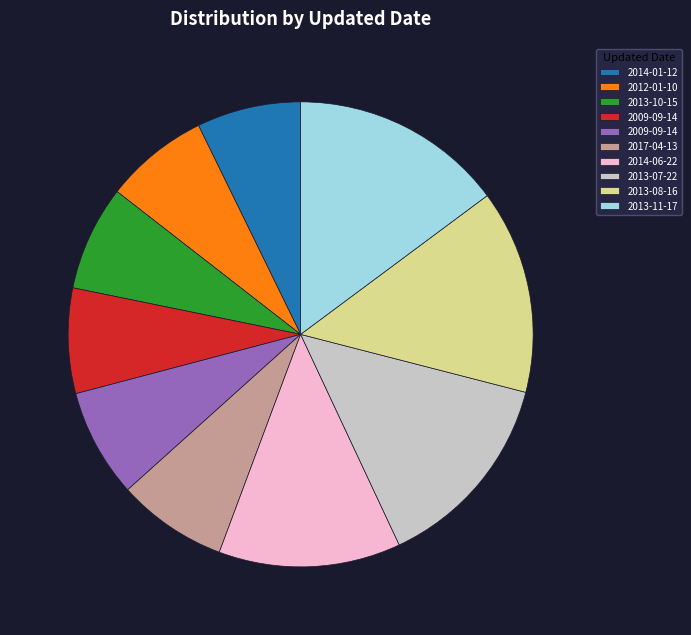

Is there any slice that represents more than half of the pie?

No